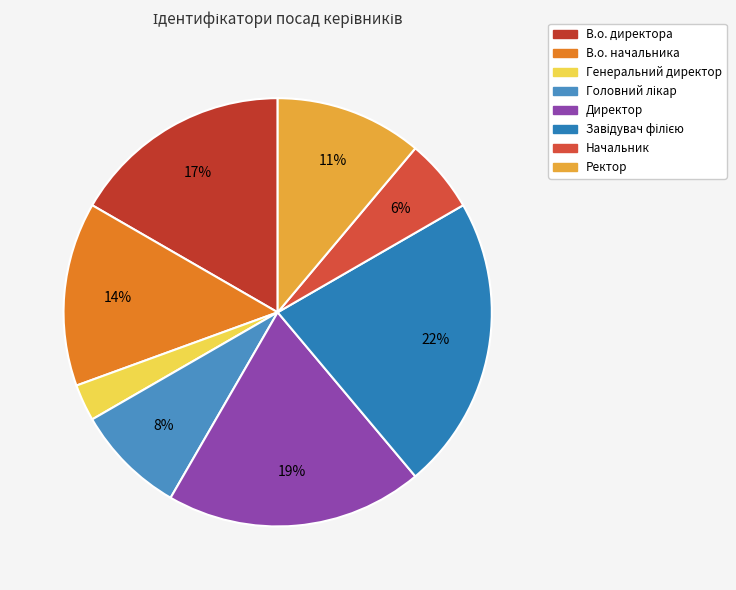

The В.о. директора slice represents 17% of the pie. True or false?

True